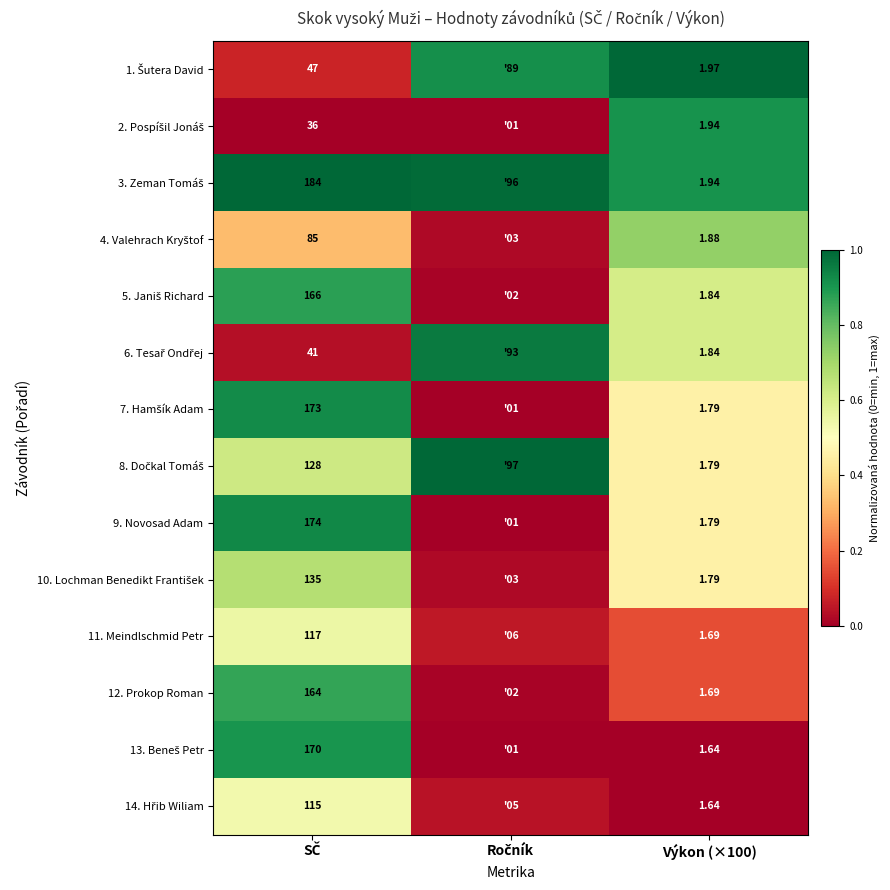

Is the value of 9. Novosad Adam at Ročník greater than the value of 12. Prokop Roman at Ročník?

No